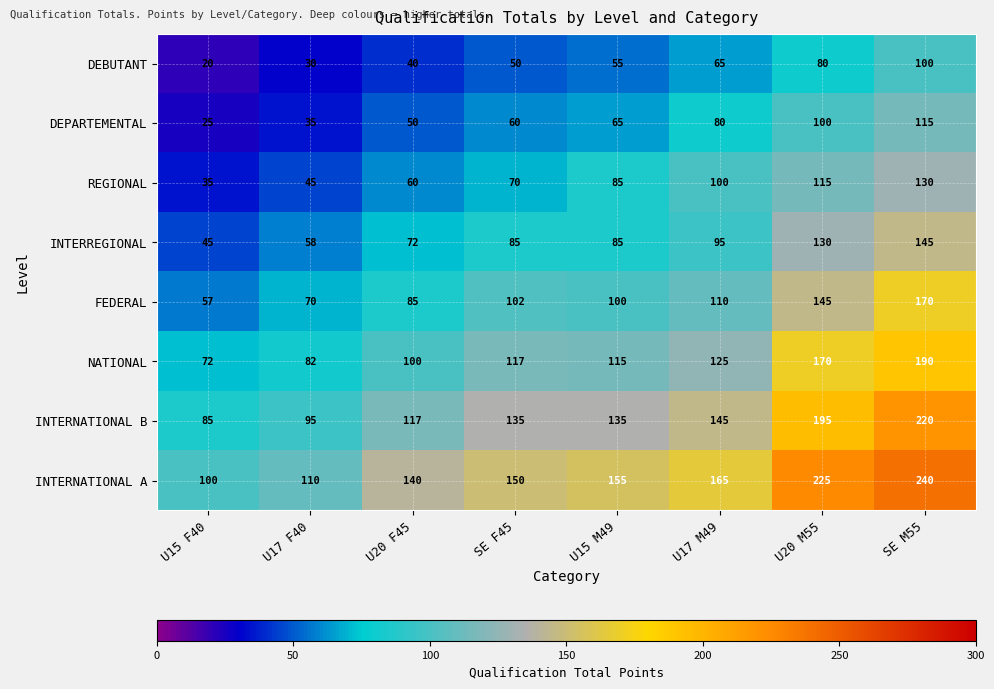

Is it true that NATIONAL equals 82 at U17 F40?

True